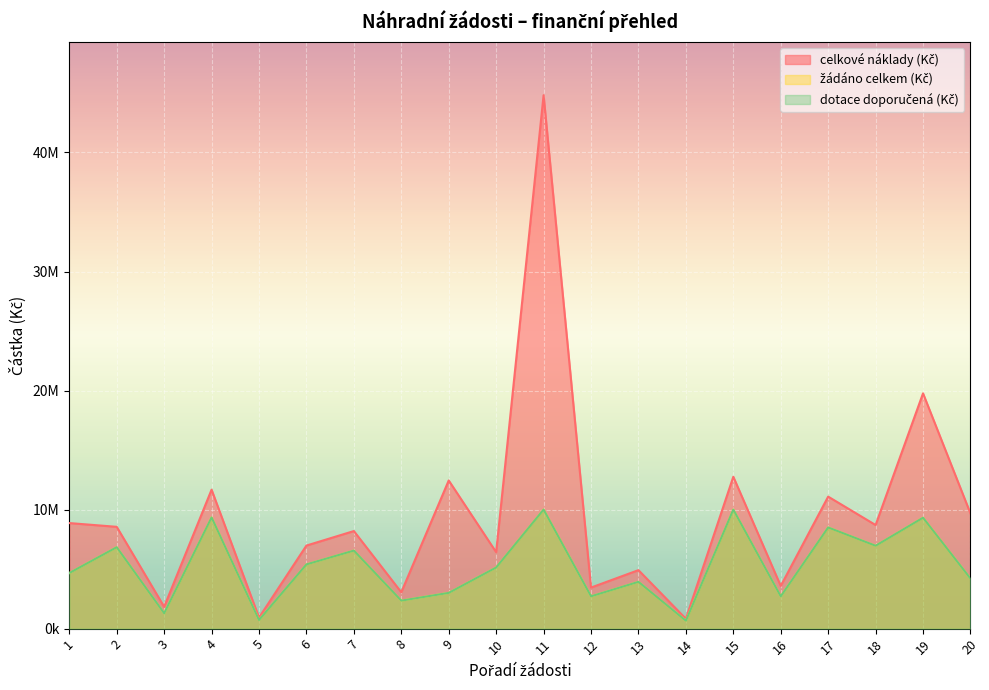

Reading right to left, extract all data points from this chart.

celkové náklady (Kč): 20=9678193	19=19766876	18=8703737	17=11089034	16=3586426	15=12758720	14=828226	13=4914341	12=3447702	11=44812395	10=6421477	9=12447676	8=3055326	7=8196959	6=6979239	5=928455	4=11673599	3=1835348	2=8552601	1=8868269
žádáno celkem (Kč): 20=4206964	19=9317908	18=6962989	17=8500000	16=2711668	15=10000000	14=662580	13=3931472	12=2716108	11=10000000	10=5137180	9=3004260	8=2352784	7=6557567	6=5397021	5=721468	4=9338879	3=1292480	2=6842081	1=4670608
dotace doporučená (Kč): 20=4206964	19=9317908	18=6962989	17=8500000	16=2711668	15=10000000	14=662580	13=3931472	12=2716108	11=10000000	10=5137180	9=3004260	8=2352784	7=6557567	6=5397021	5=721468	4=9338879	3=1292480	2=6842081	1=4670608